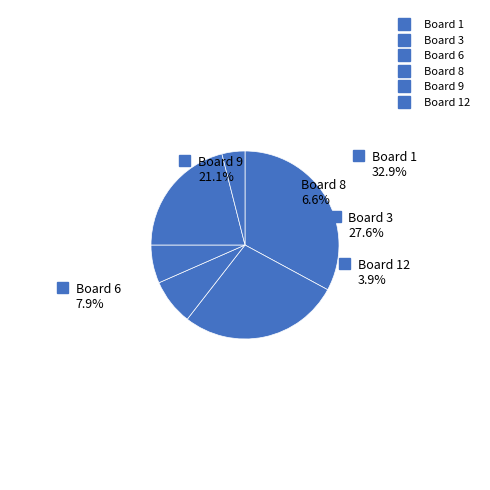

To the nearest percent, what portion does 1 represent?

33%